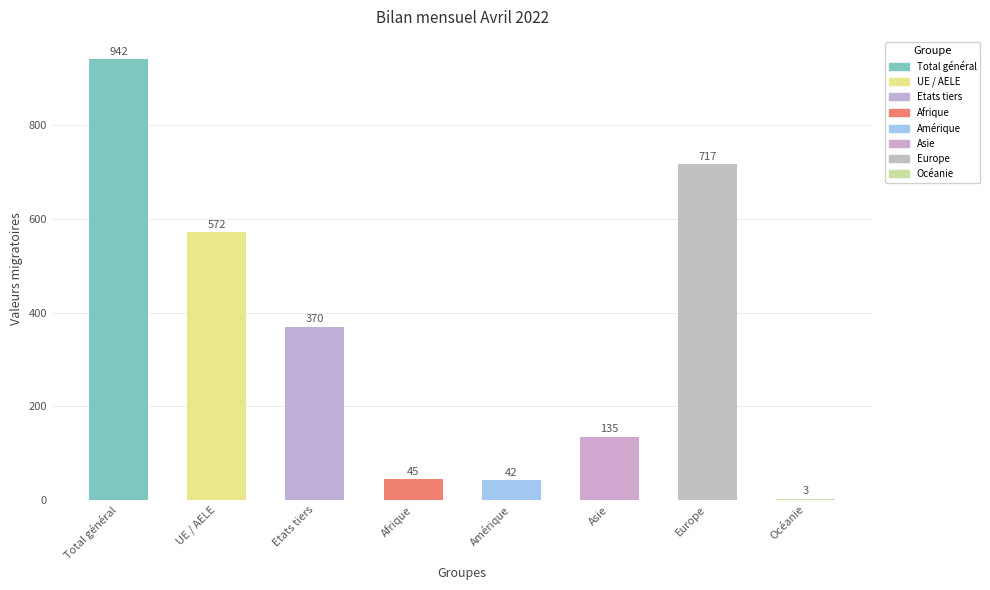

Are the bars horizontal?

No